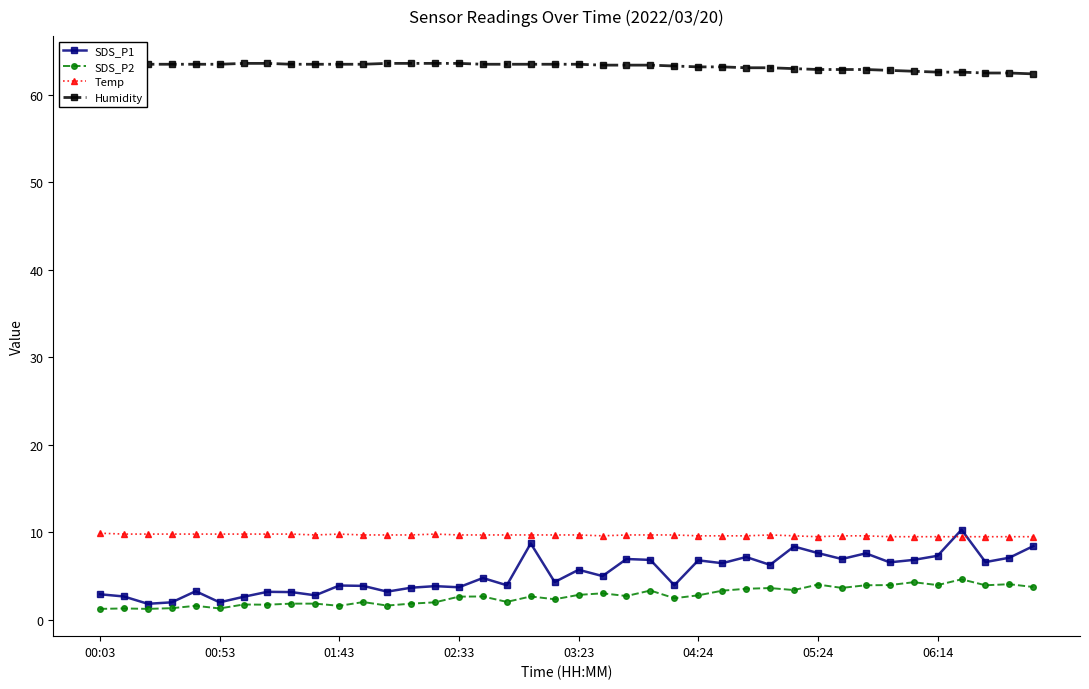

True or false: Temp has a value of 9.8 at 01:43.

True